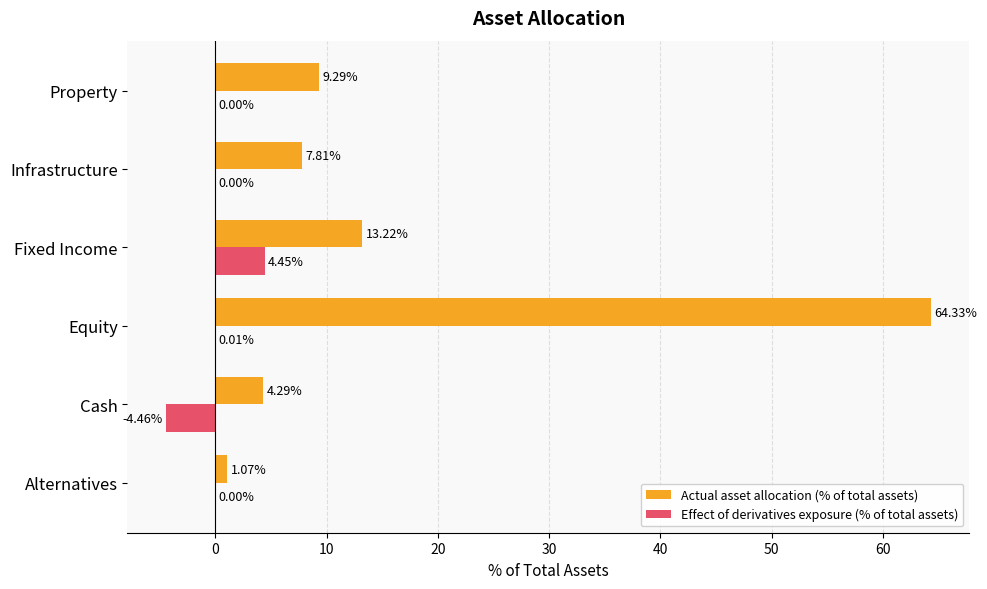

Is the value of Effect of derivatives exposure (% of total assets) at Fixed Income greater than the value of Actual asset allocation (% of total assets) at Equity?

No